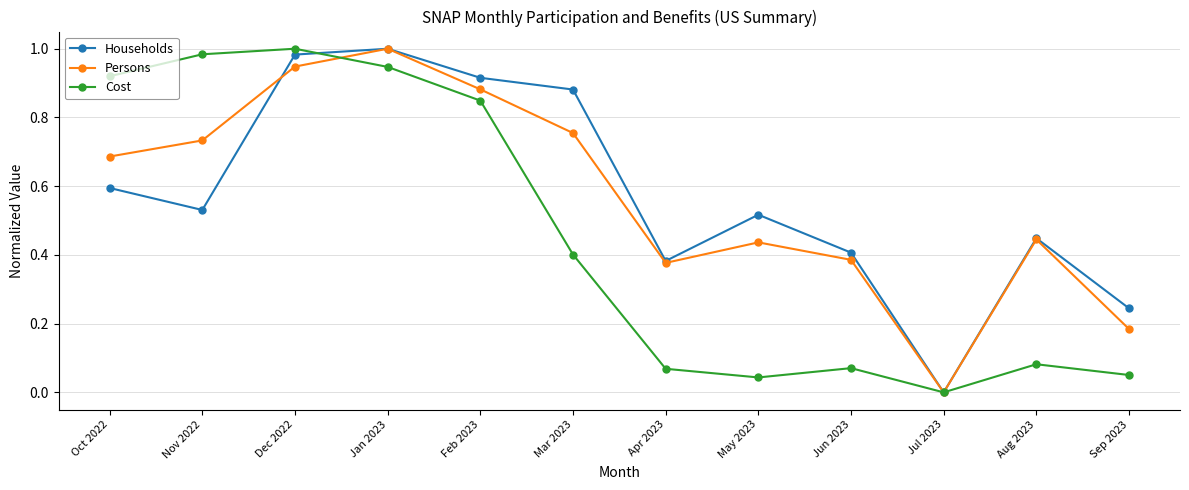

What is the spread (max minus min) of values at Apr 2023?

0.3